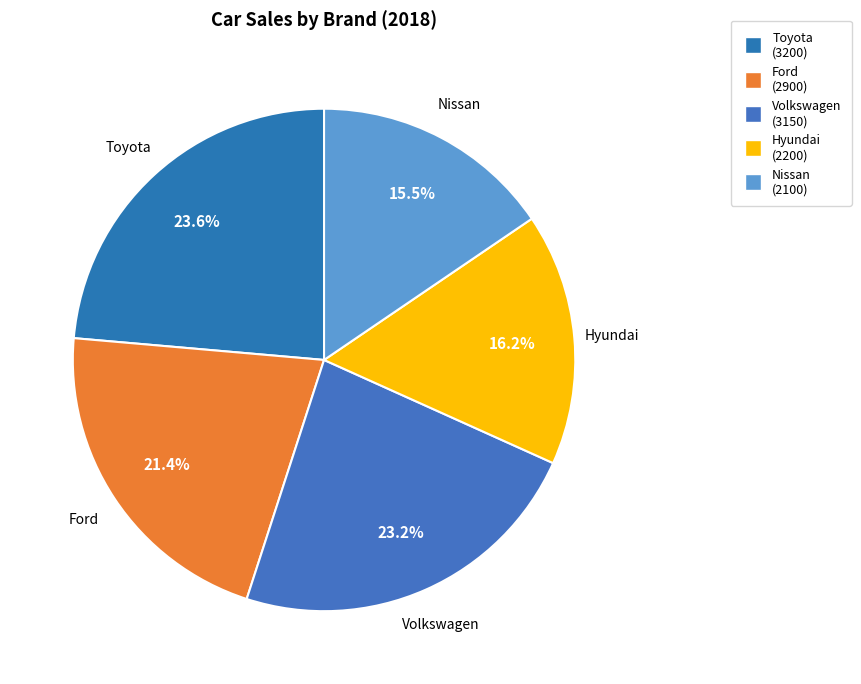

What is the smallest slice in the pie chart?

Nissan